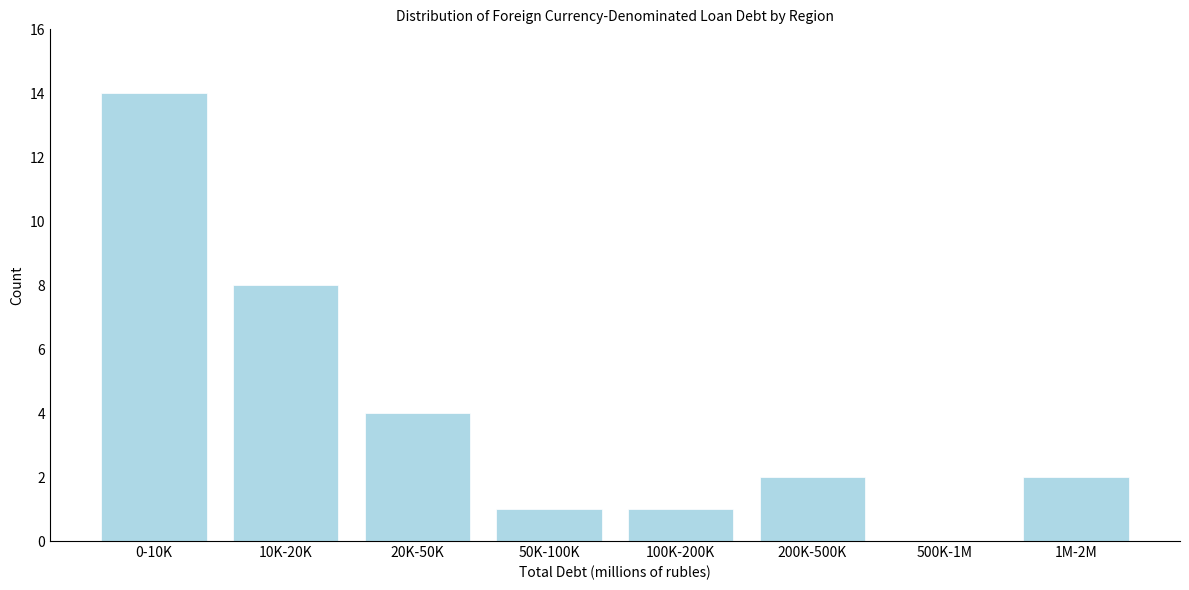

Reading left to right, transcribe all the data shown in this chart.

0-10K=14	10K-20K=8	20K-50K=4	50K-100K=1	100K-200K=1	200K-500K=2	500K-1M=0	1M-2M=2